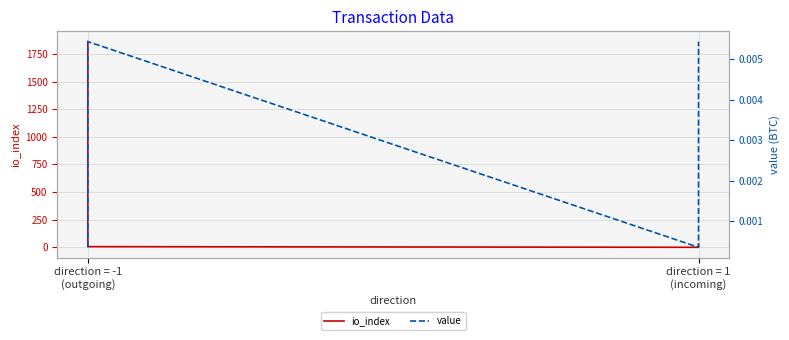

What is the difference between the second highest and minimum values in the io_index series?

26.0